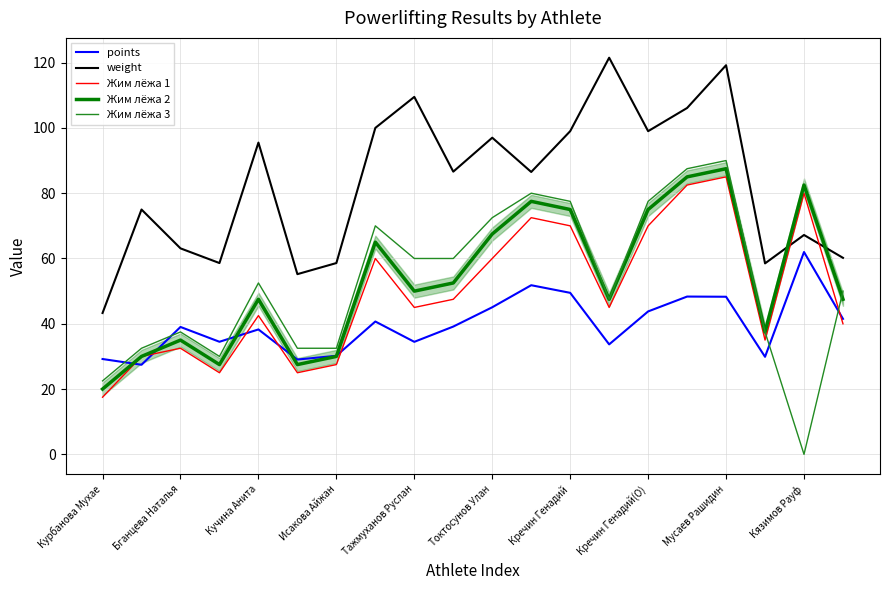

In weight, how many points are lower than both neighbors (excluding endpoints)?

6